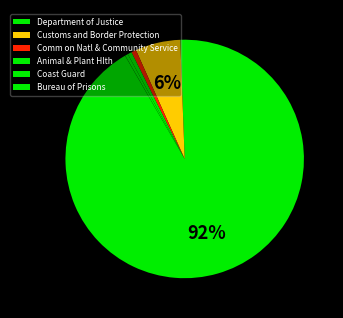

Which slice is the smallest?

Bureau of Prisons